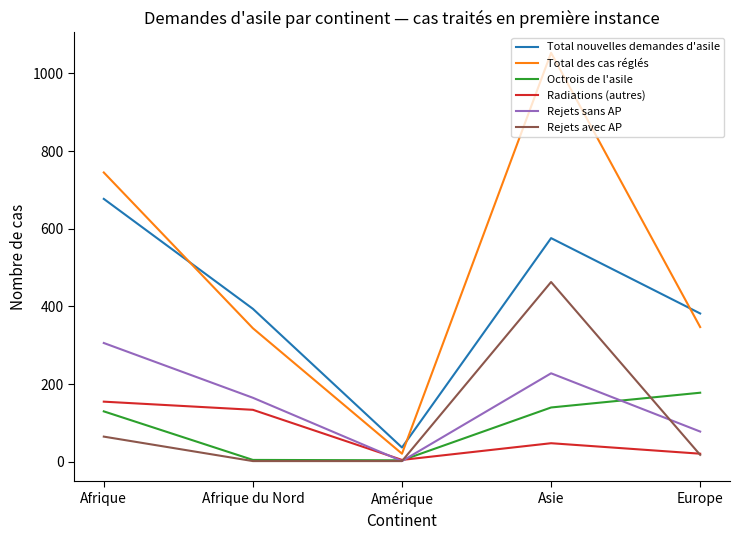

Which series ends up on top after the final intersection of Rejets sans AP and Radiations (autres)?

Rejets sans AP